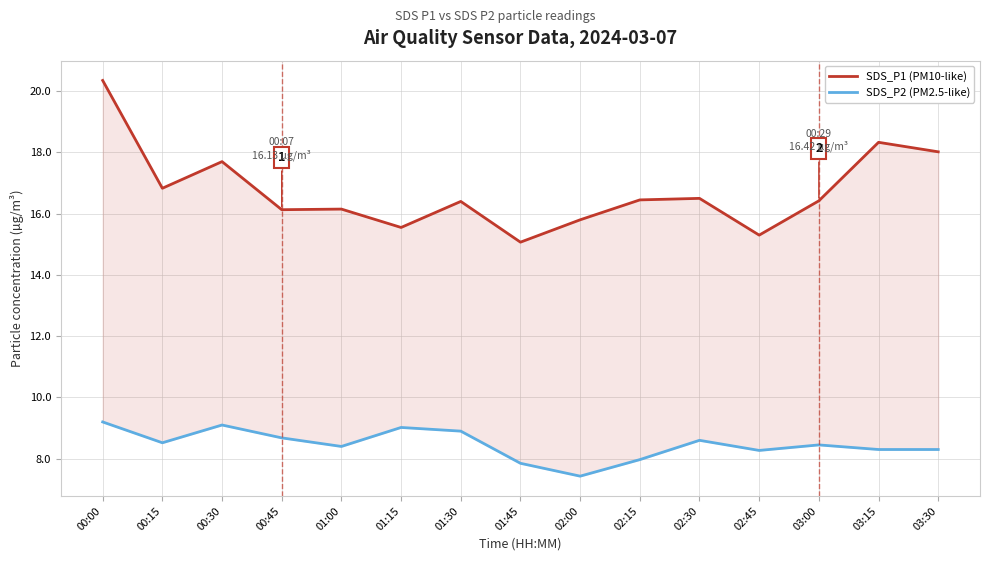

At which category does SDS_P1 (PM10-like) reach its first local peak?

00:30